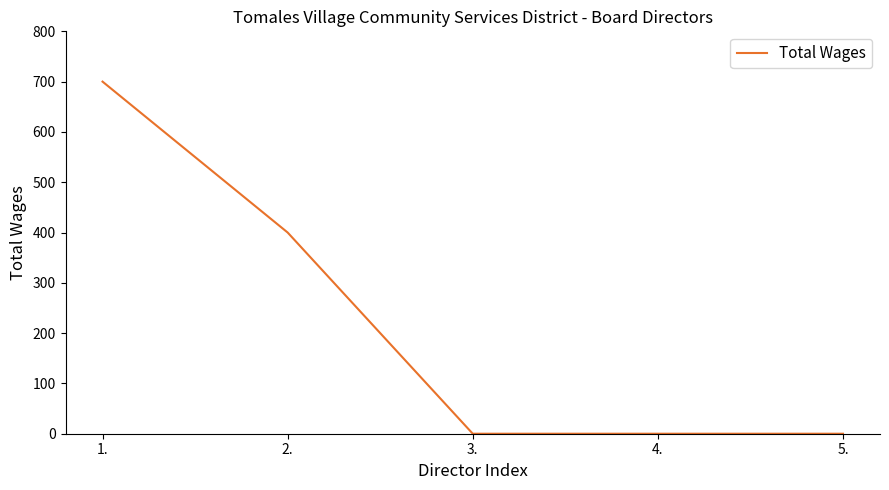

What is the sum of all values?

1100